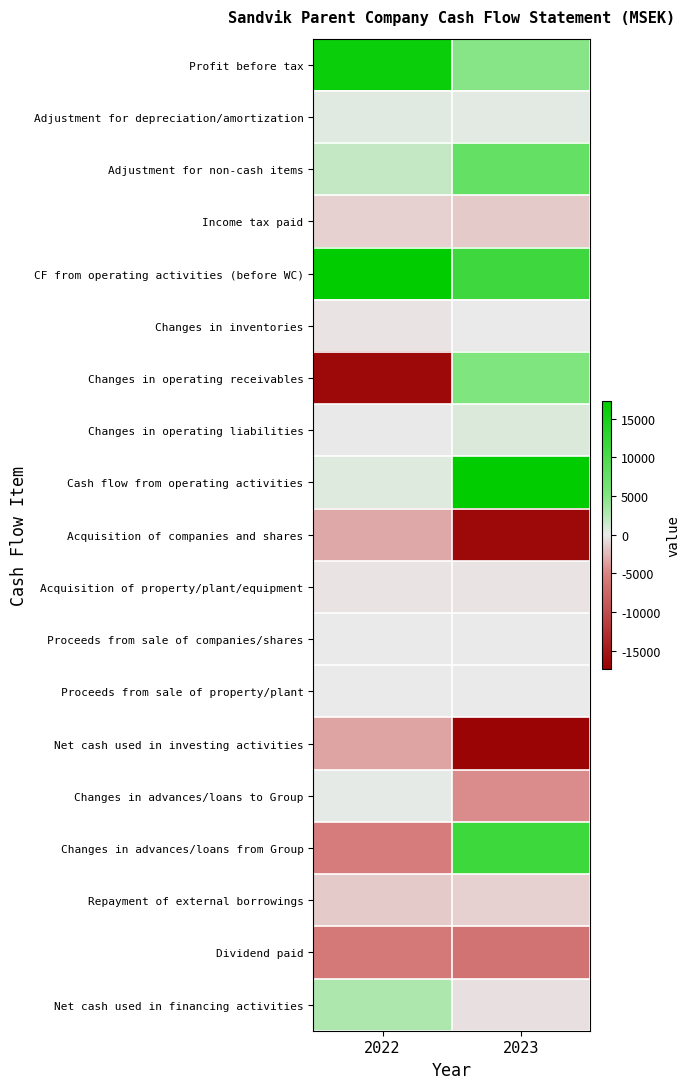

Which category has the highest value across all series?

2022